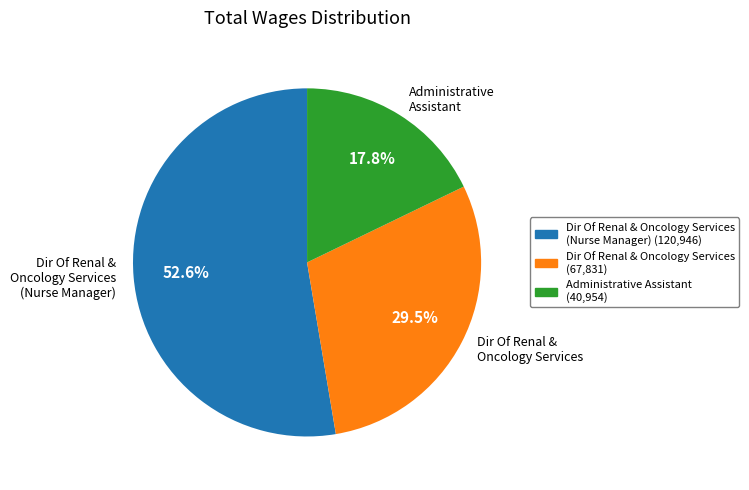

Between Dir Of Renal & Oncology Services (Nurse Manager) and Administrative Assistant, which is larger?

Dir Of Renal & Oncology Services (Nurse Manager)